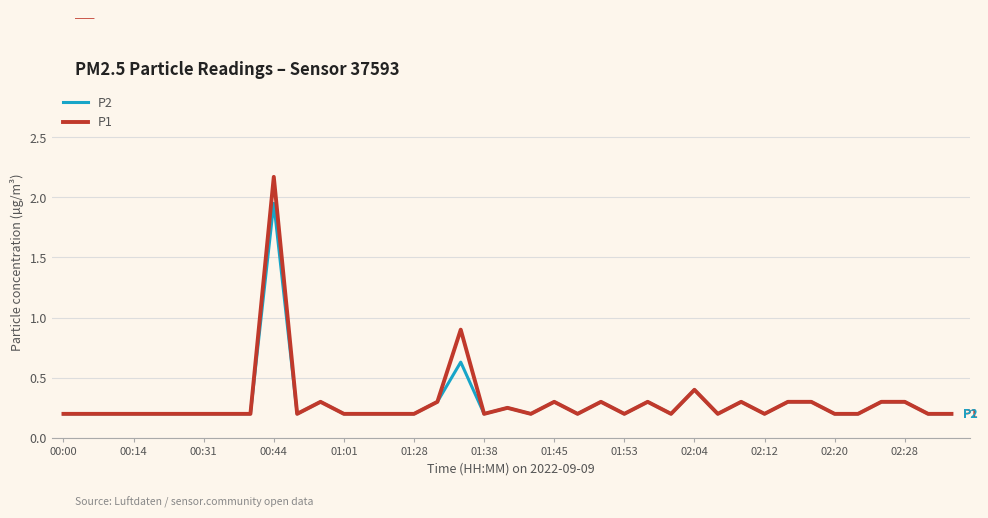

Count the number of categories in the chart.

39